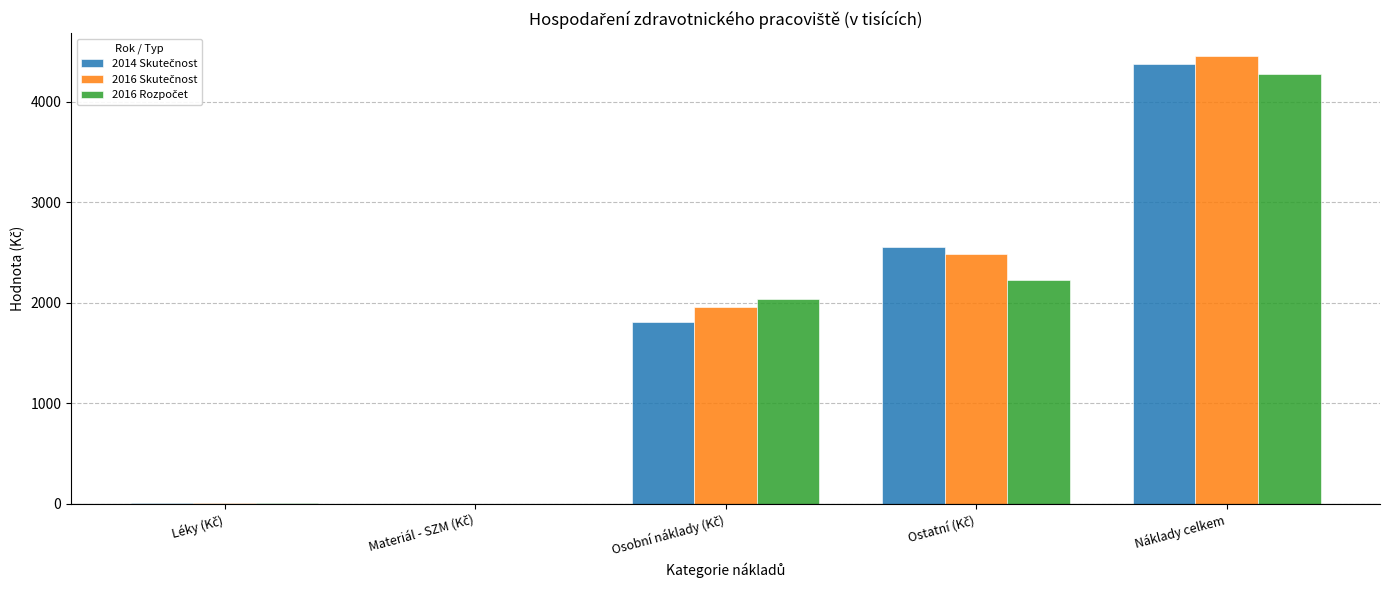

What is the maximum value shown in the chart?

4460.4